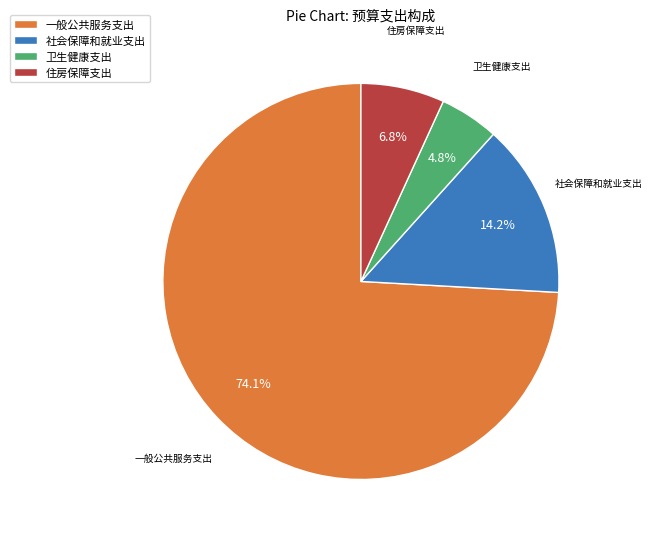

The 一般公共服务支出 slice represents 81% of the pie. True or false?

False